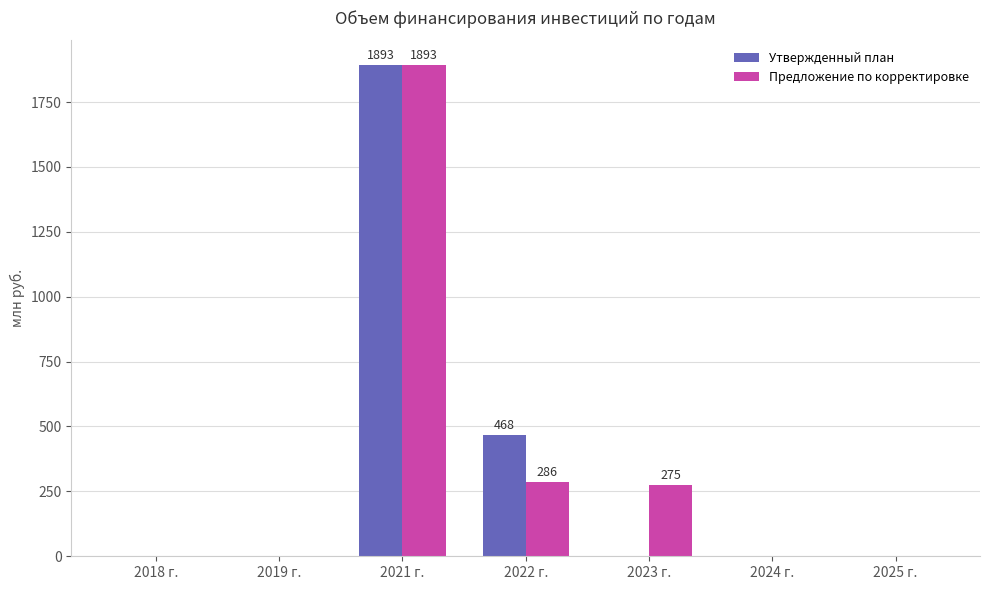

How many data points in Утвержденный план are above 0?

2